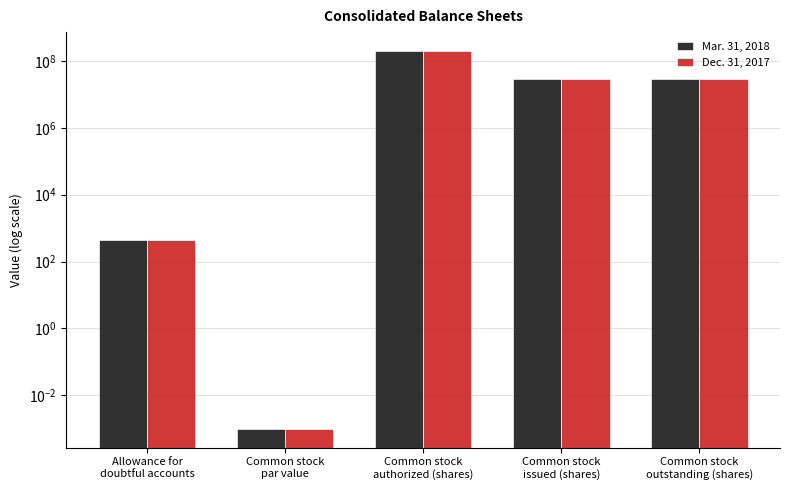

True or false: Mar. 31, 2018 has a value of 0.0 at Common stock
par value.

True